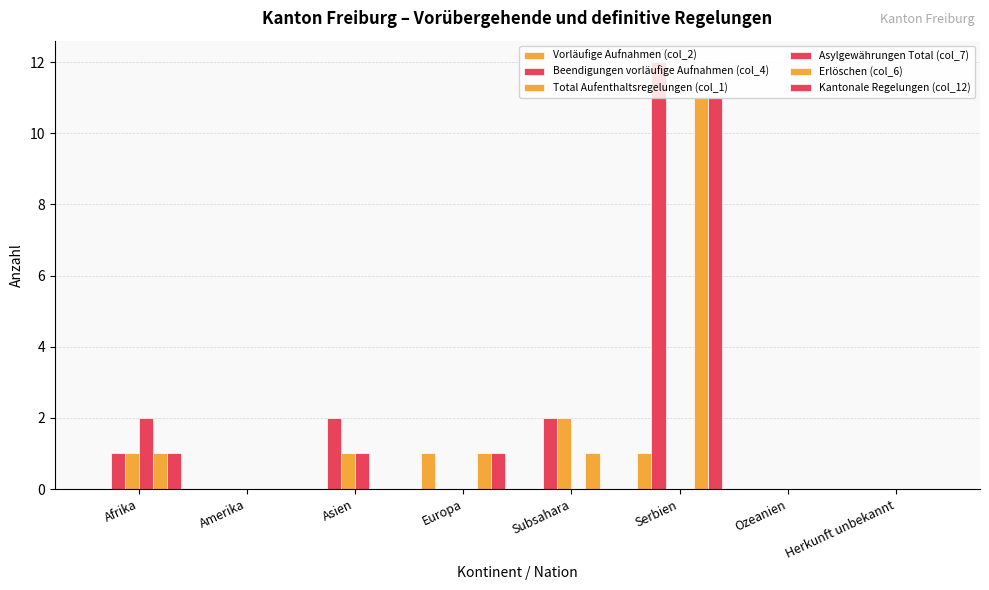

How many groups of bars are there?

8